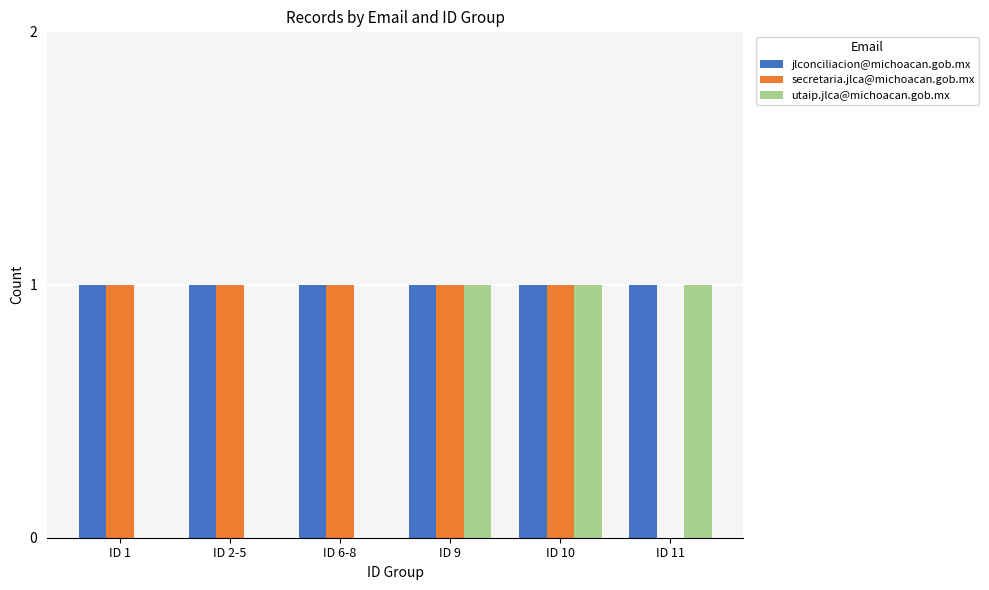

Is it true that jlconciliacion@michoacan.gob.mx equals 2 at ID 9?

False